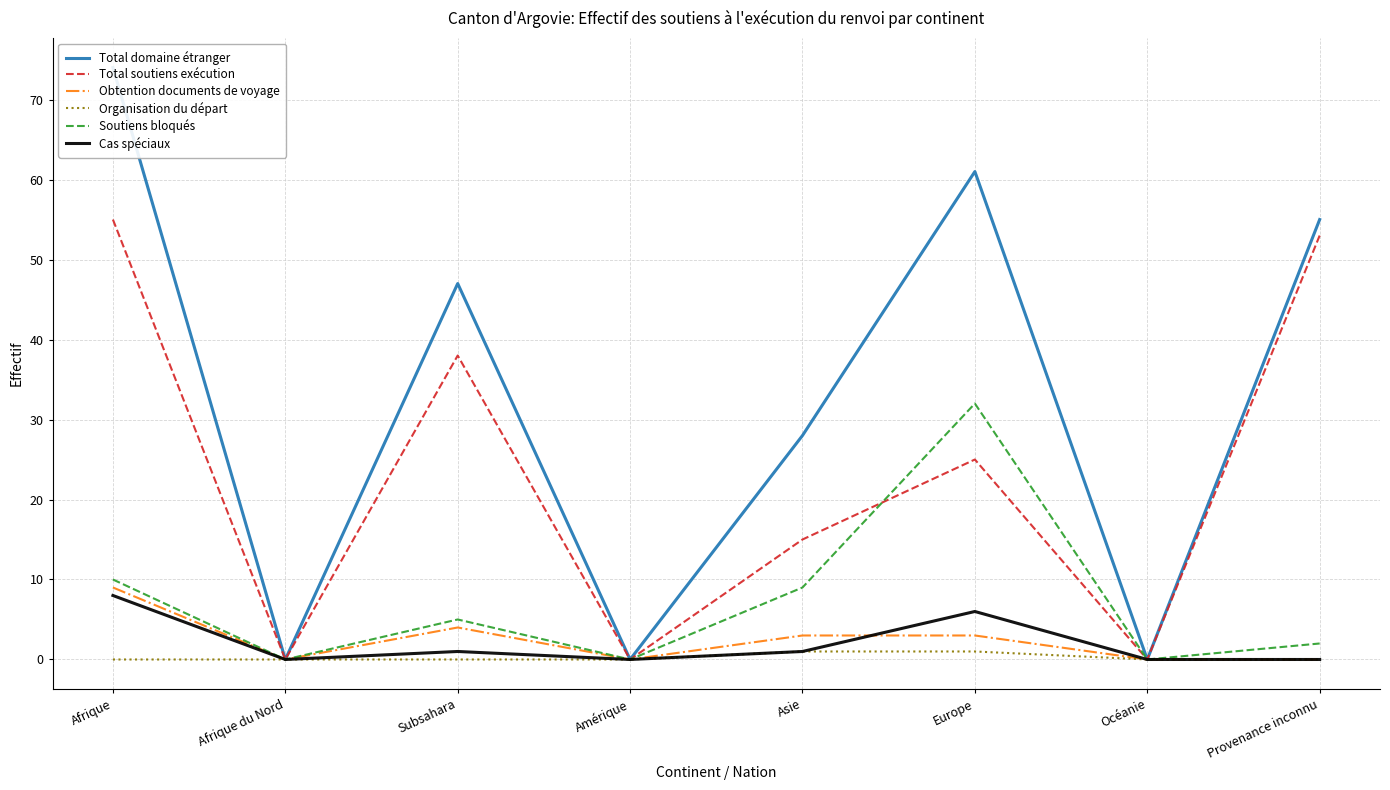

What are all the series names shown in the legend?

Total domaine étranger, Total soutiens exécution, Obtention documents de voyage, Organisation du départ, Soutiens bloqués, Cas spéciaux